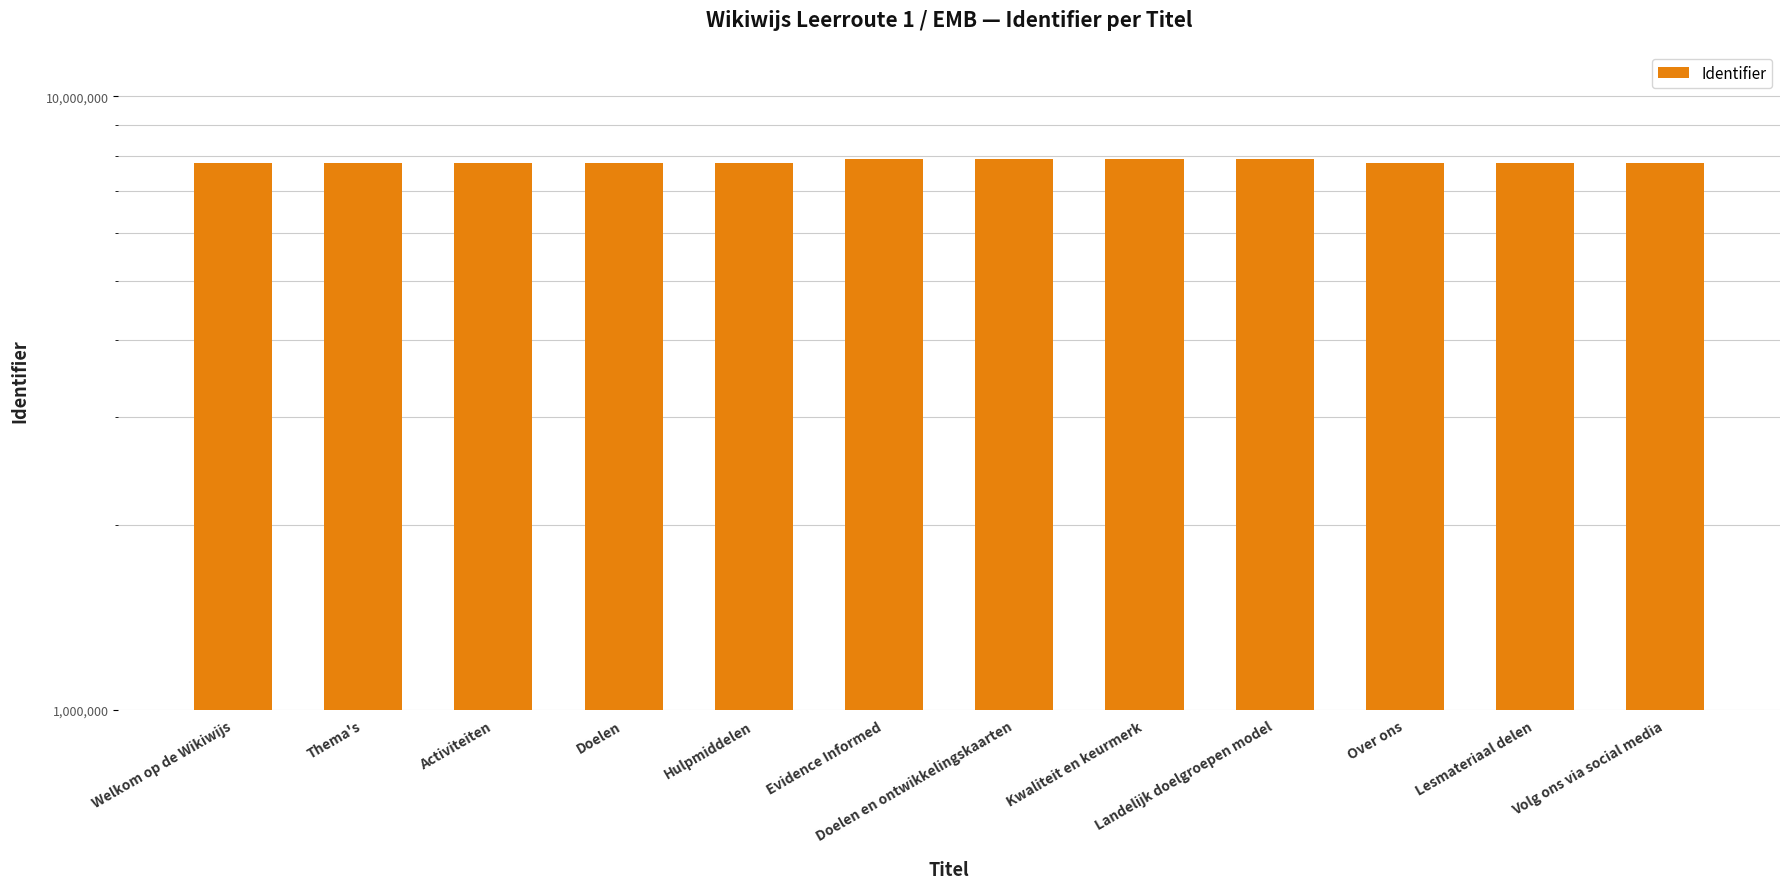

Count the number of values greater than 7784769.

5